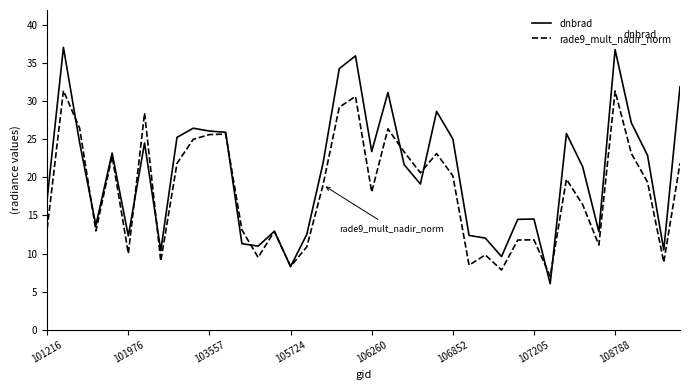

Does the chart have visible grid lines?

No